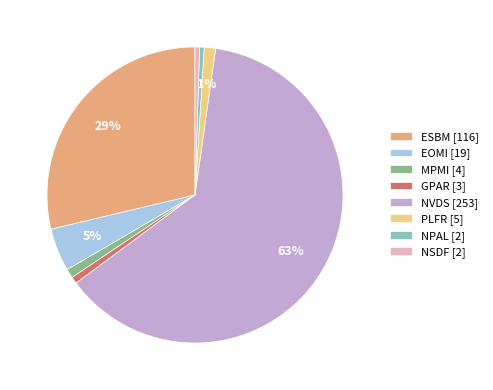

Between NVDS [253] and EOMI [19], which is larger?

NVDS [253]